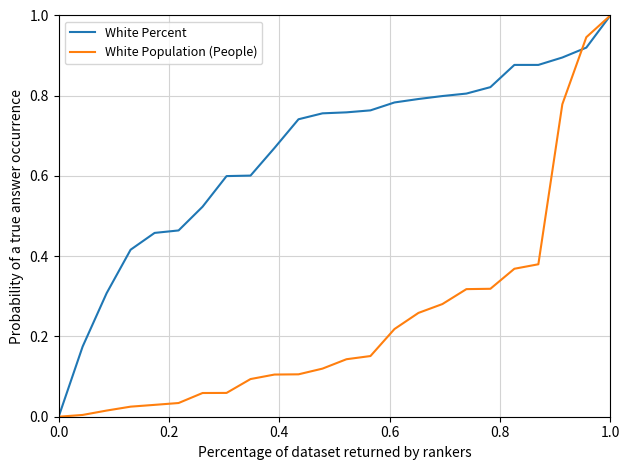

Rank the series by their average value, from highest to lowest.

White Percent, White Population (People)